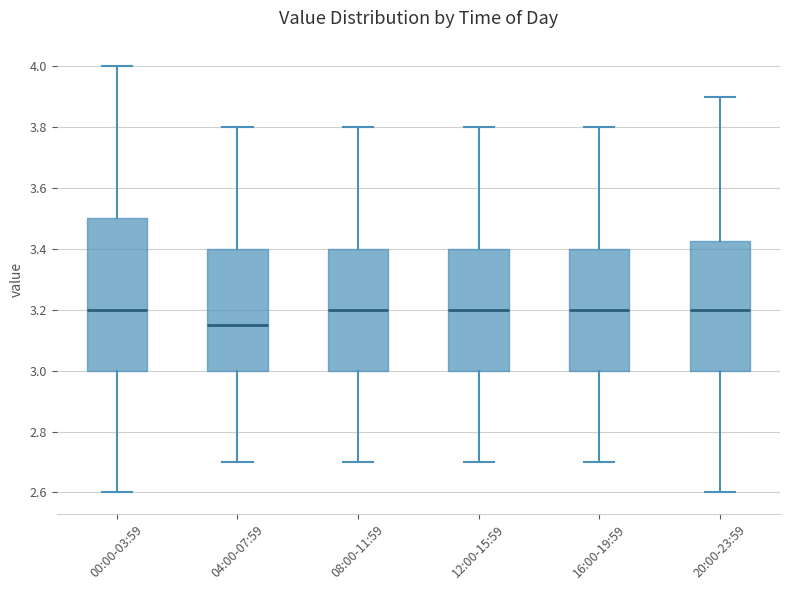

Reading left to right, transcribe this box plot: for each box, give where its median line is, the range the box spans, and where its two whiskers end, as read against the y-axis. The values are not printed on the chart, so give them approximately, as read against the axis.

00:00-03:59: median 3.20, box 3.00 to 3.50, whiskers 2.60 to 4.00
04:00-07:59: median 3.16, box 3.00 to 3.40, whiskers 2.70 to 3.80
08:00-11:59: median 3.20, box 3.00 to 3.40, whiskers 2.70 to 3.80
12:00-15:59: median 3.20, box 3.00 to 3.40, whiskers 2.70 to 3.80
16:00-19:59: median 3.20, box 3.00 to 3.40, whiskers 2.70 to 3.80
20:00-23:59: median 3.20, box 3.00 to 3.42, whiskers 2.60 to 3.90